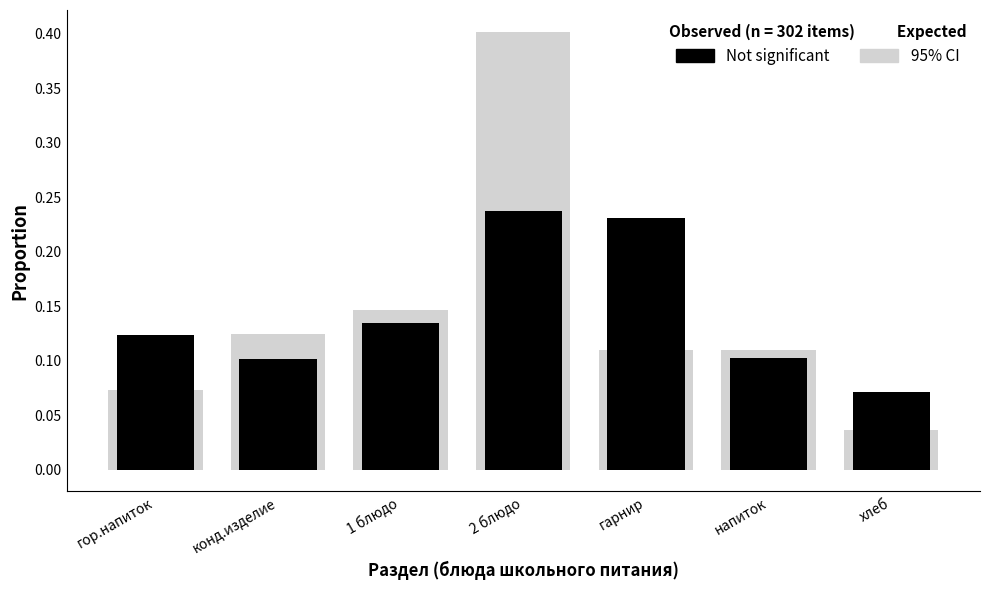

Is the value of Not significant at 2 блюдо greater than the value of 95% CI at напиток?

Yes